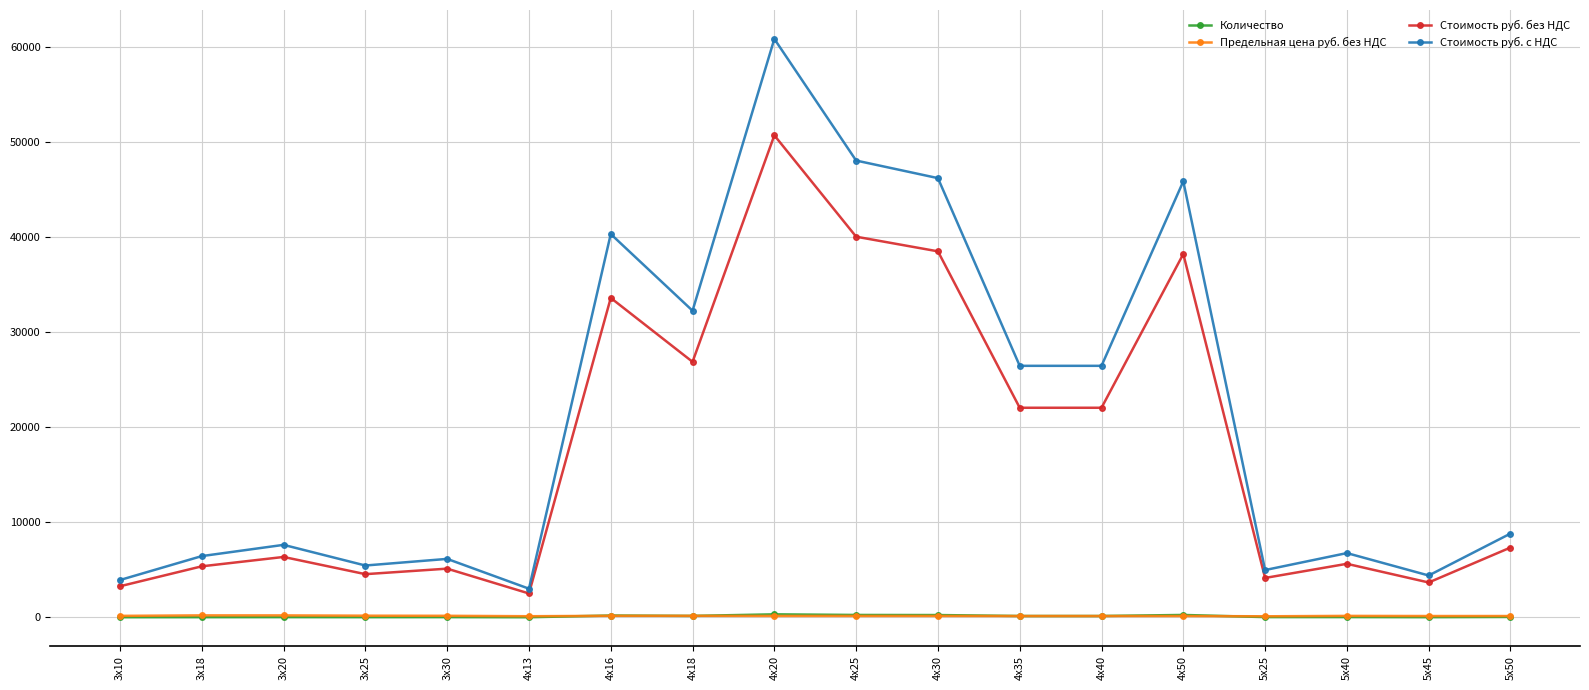

What is the value of the Стоимость руб. с НДС point at the 2nd from the left?

6450.0